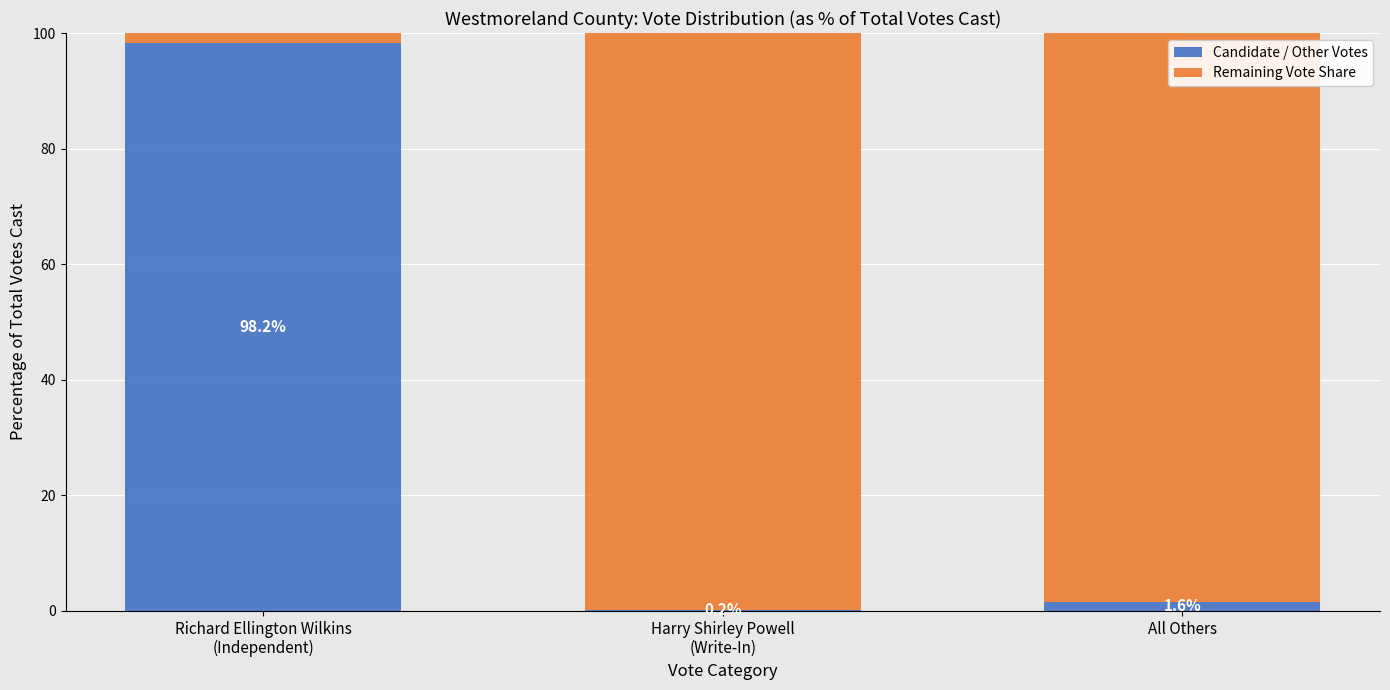

What is the maximum value for Candidate / Other Votes?

98.2